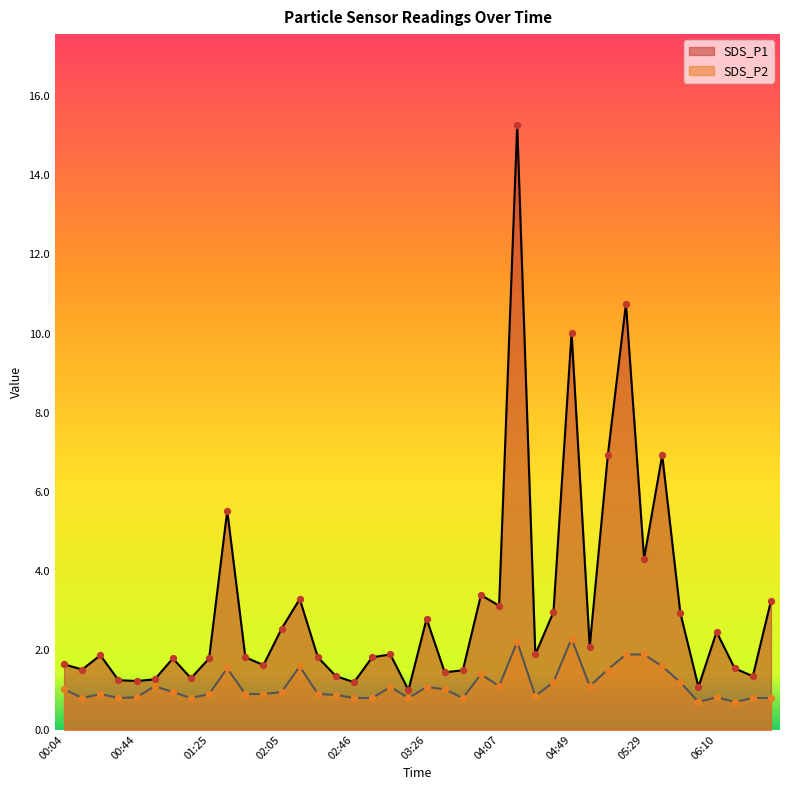

What is the total value across all series at 03:26?

3.9